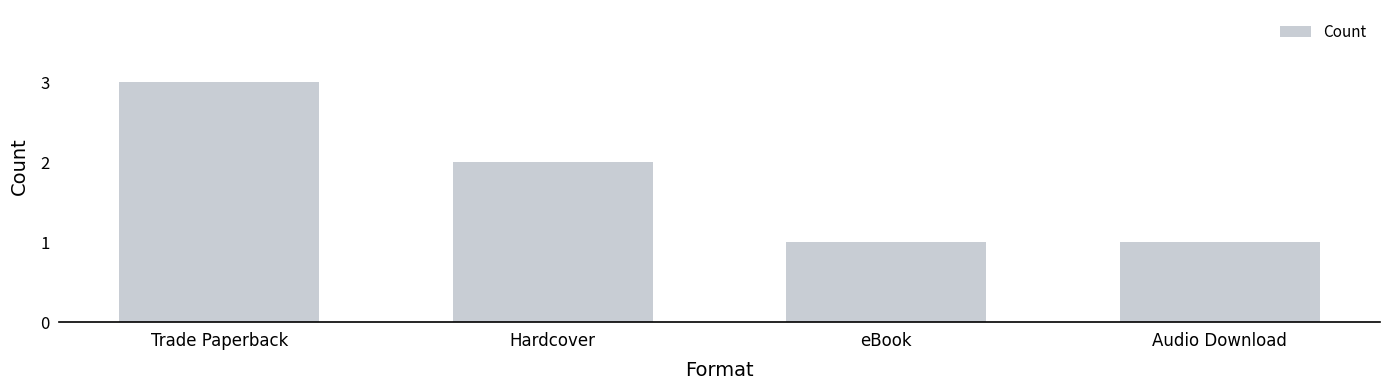

What is the sum of the values at Trade Paperback and Audio Download?

4